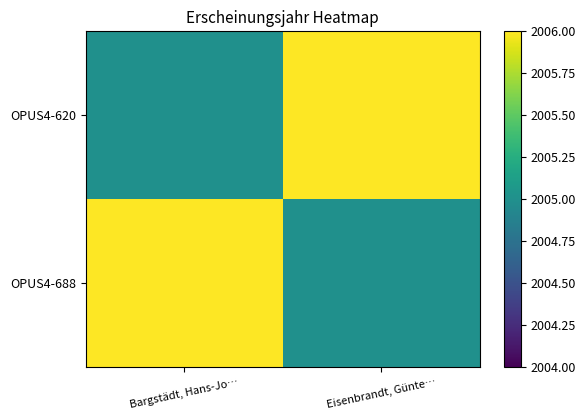

At how many categories does at least one series exceed 2005?

2